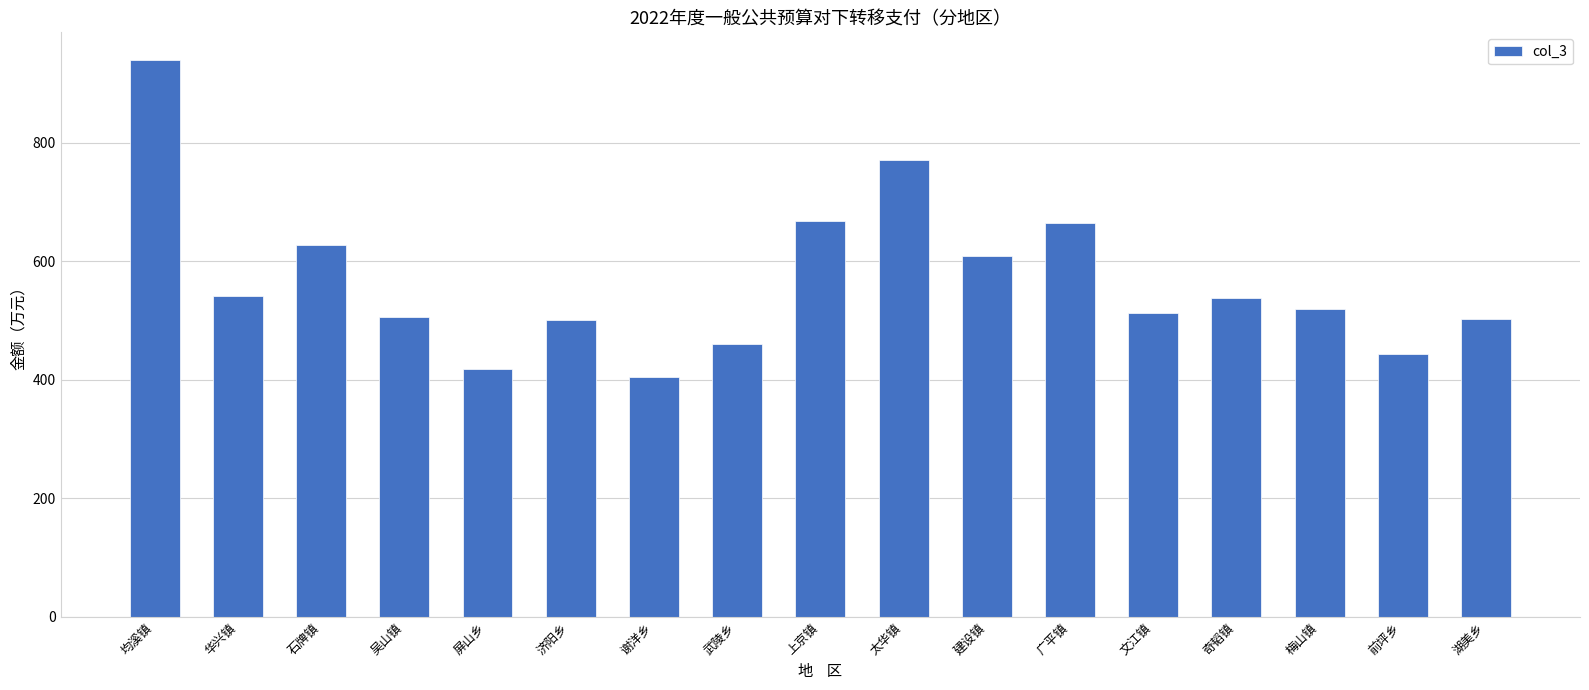

Between 谢洋乡 and 文江镇, which is larger?

文江镇